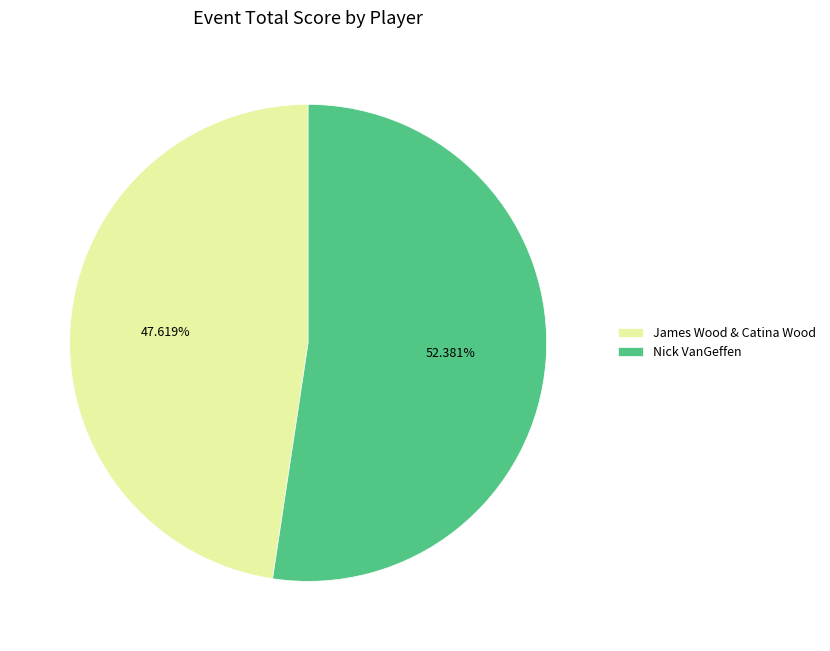

Which category has the biggest portion of the pie?

Nick VanGeffen